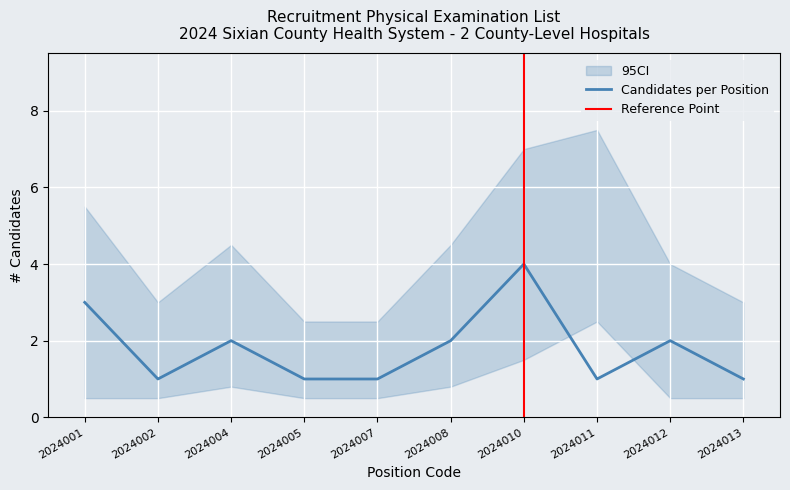

Which has a higher value, 2024012 or 2024011?

2024012